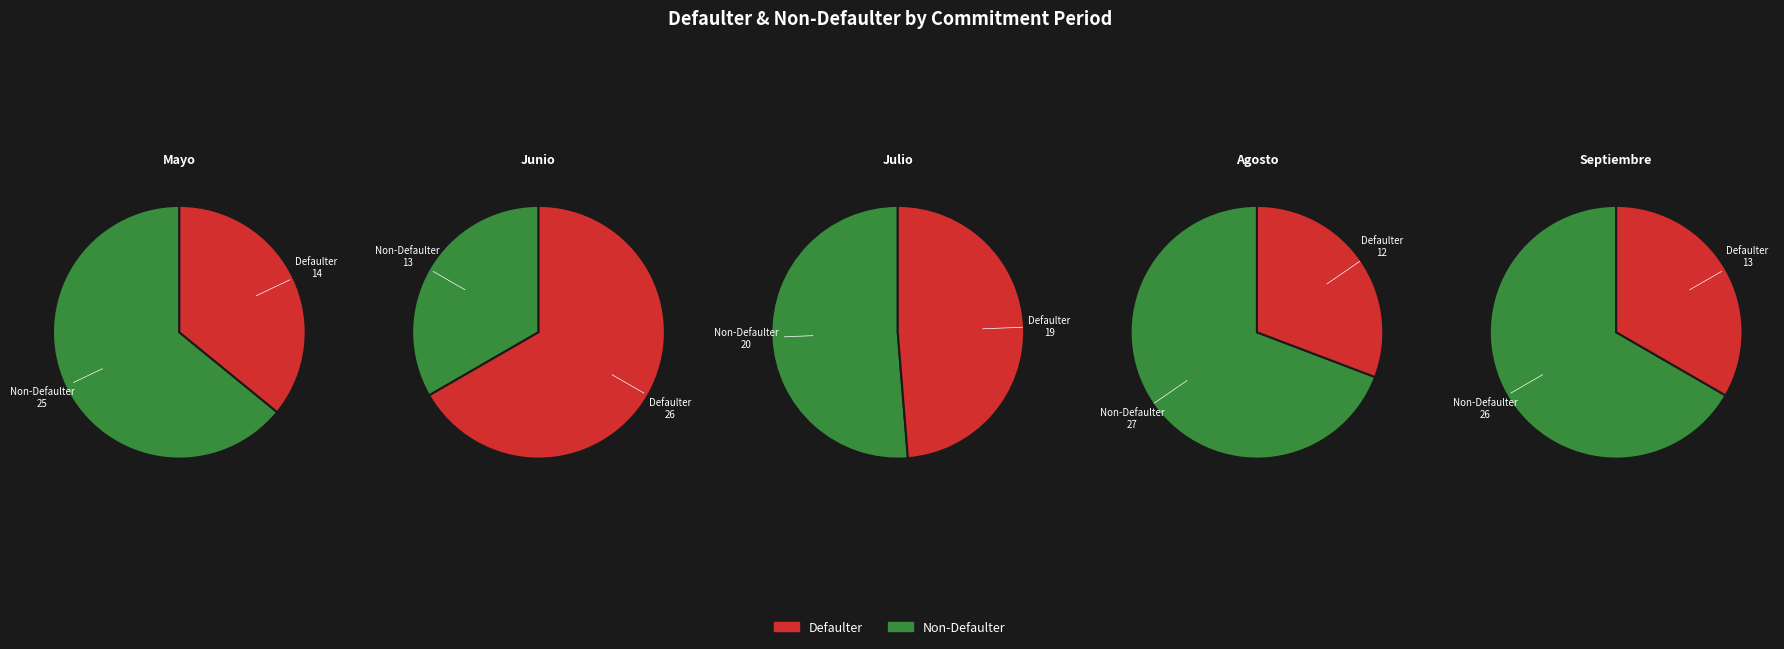

The Julio slice represents 35% of the pie. True or false?

False